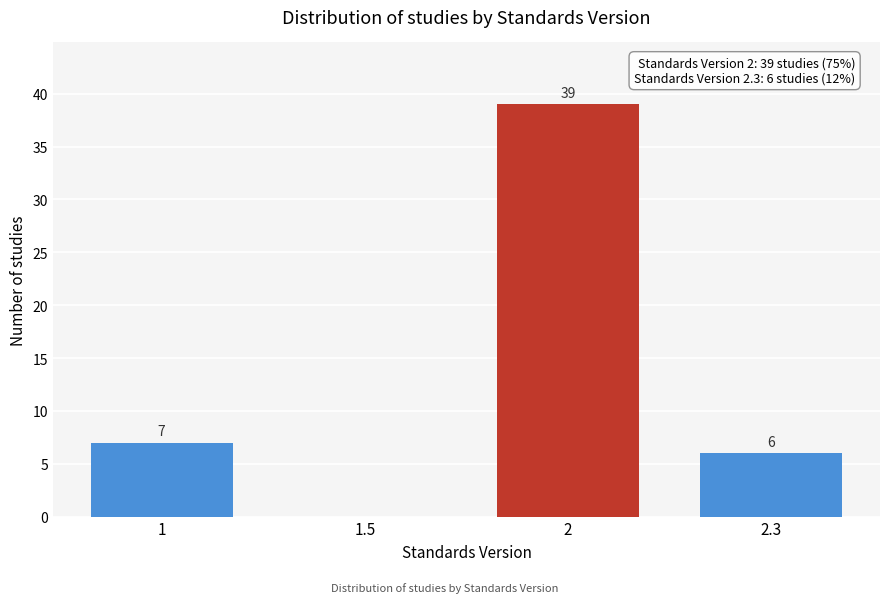

Reading left to right, extract all data points from this chart.

1=7	1.5=0	2=39	2.3=6